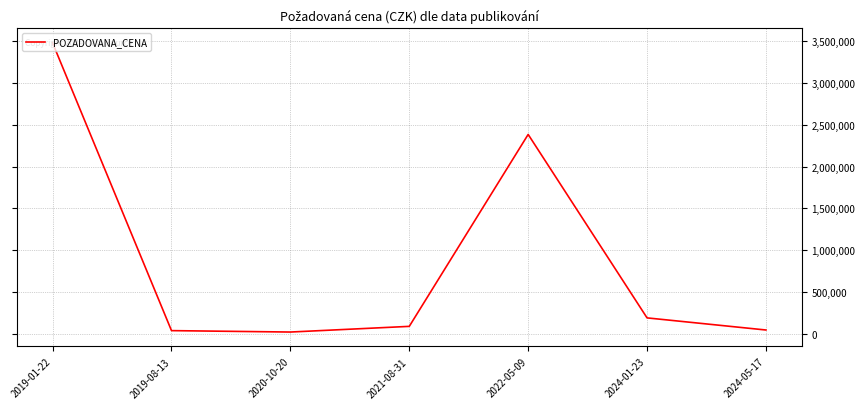

How many distinct data groups are displayed?

1